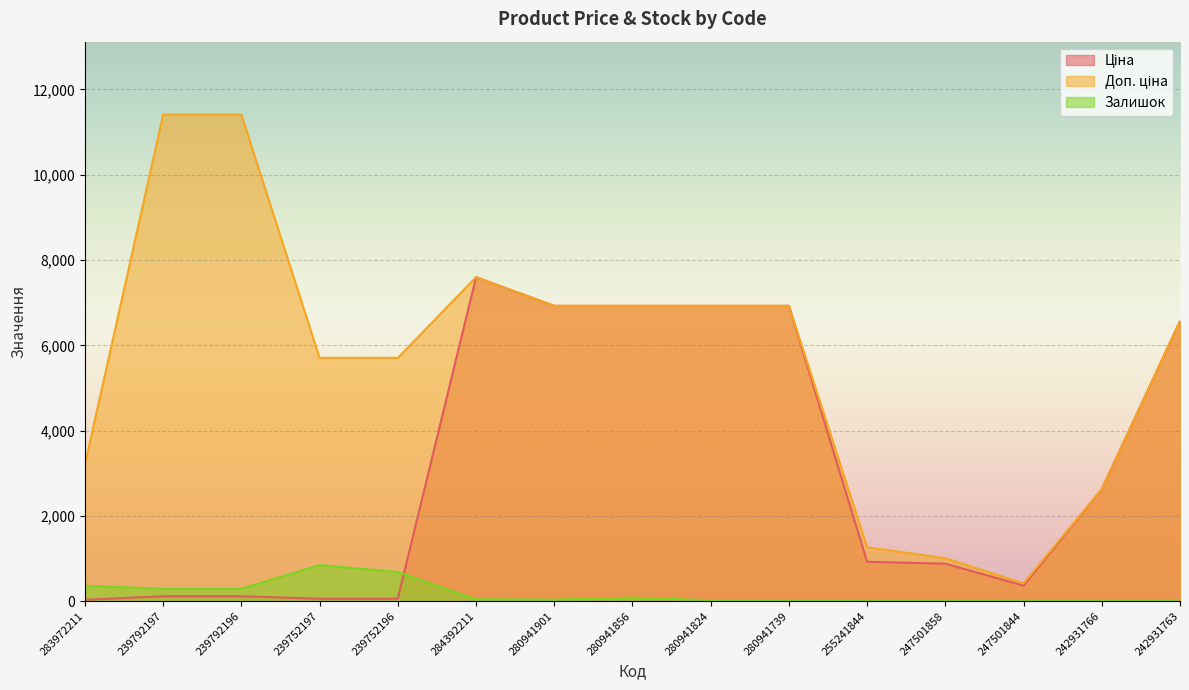

Does the chart display data point markers on the line(s)?

No